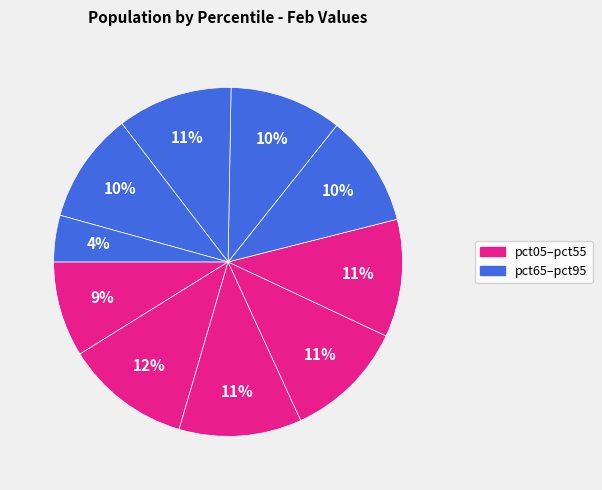

Is there a majority slice in this chart?

No